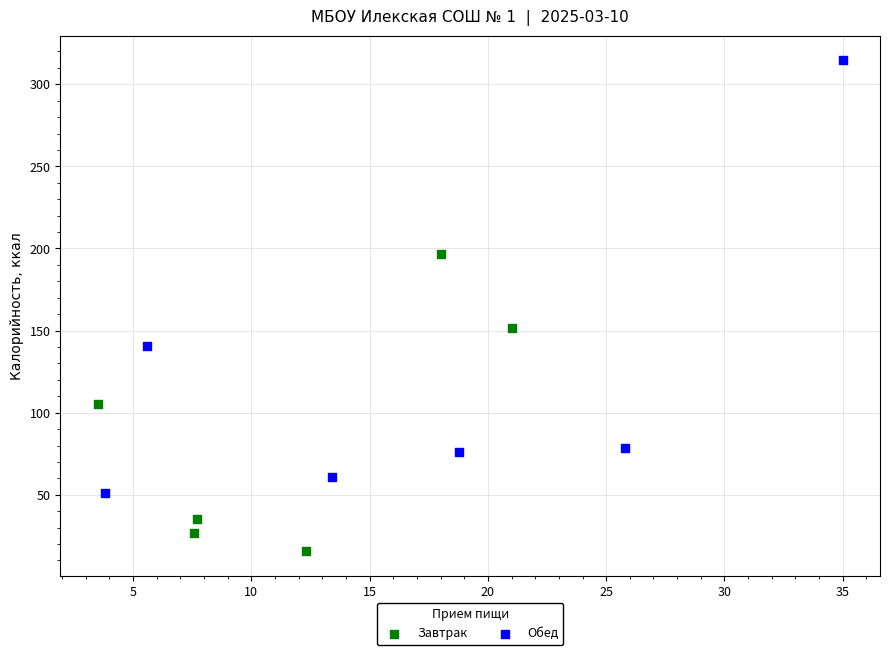

Which series contains the highest Y value?

Обед